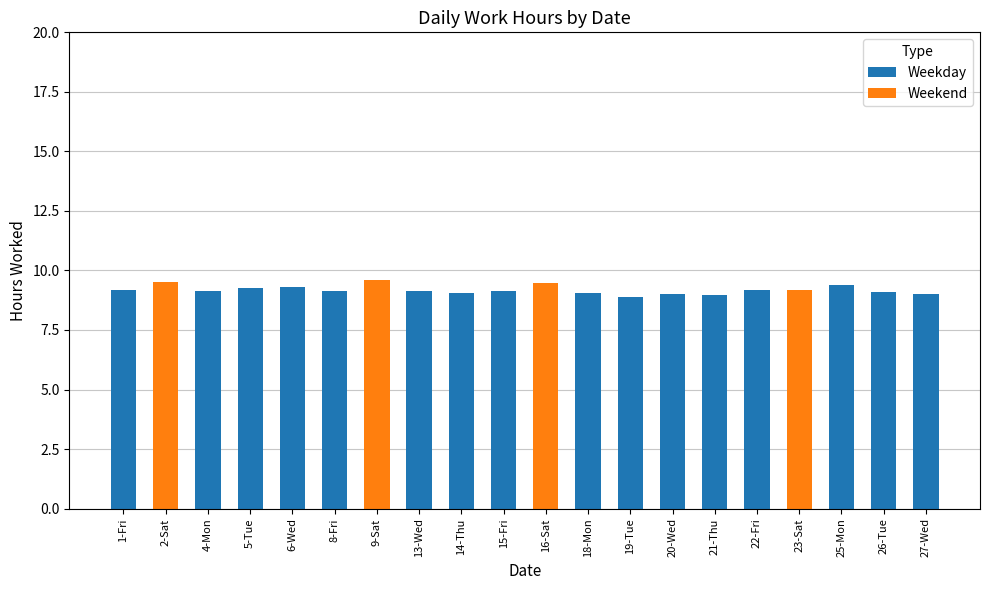

What is the total value across all series at 8-Fri?

9.1